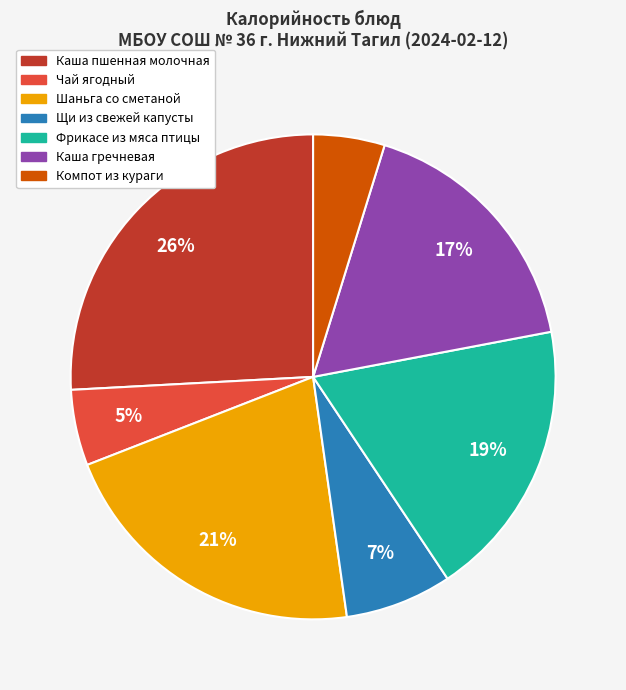

To the nearest percent, what percentage of the pie is Щи из свежей капусты?

7%